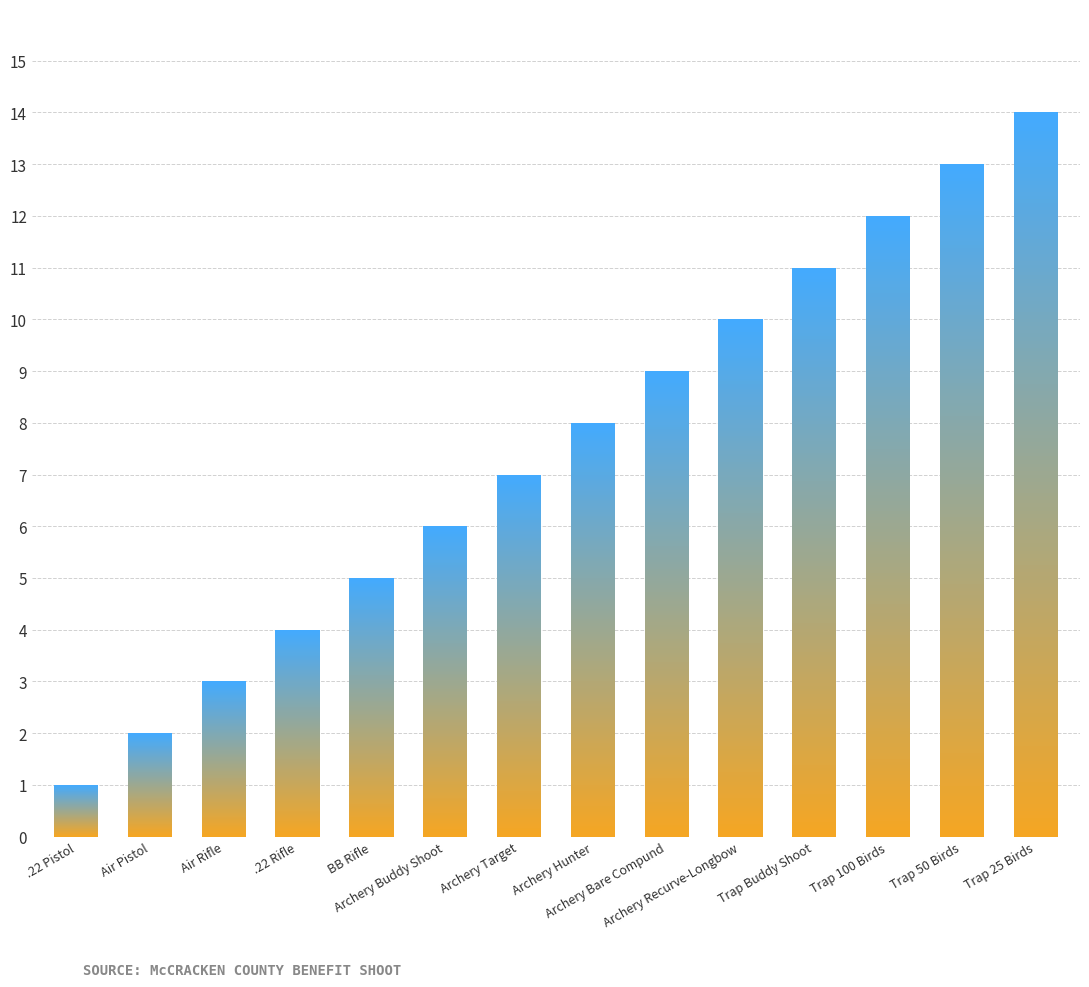

What is the ratio of the value at Trap Buddy Shoot to the value at Air Rifle?

3.7